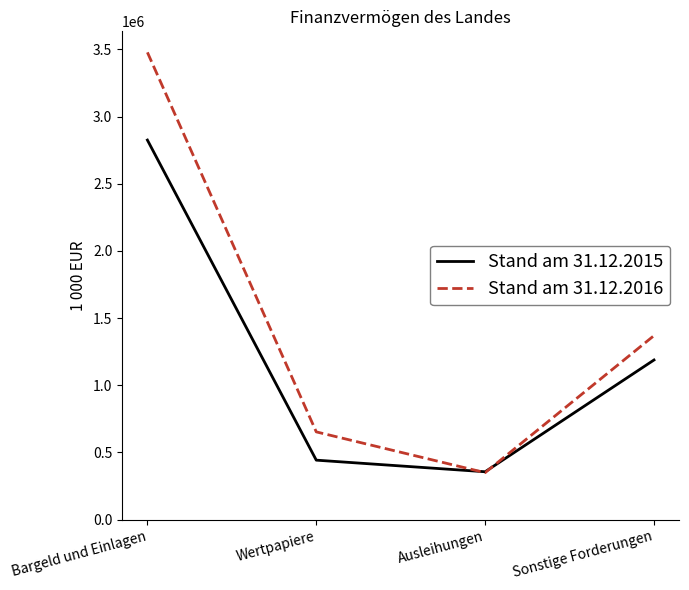

Reading left to right, transcribe all the data shown in this chart.

Stand am 31.12.2015: Bargeld und Einlagen=2824645	Wertpapiere=442106	Ausleihungen=355785	Sonstige Forderungen=1187693
Stand am 31.12.2016: Bargeld und Einlagen=3477522	Wertpapiere=652549	Ausleihungen=349124	Sonstige Forderungen=1369055